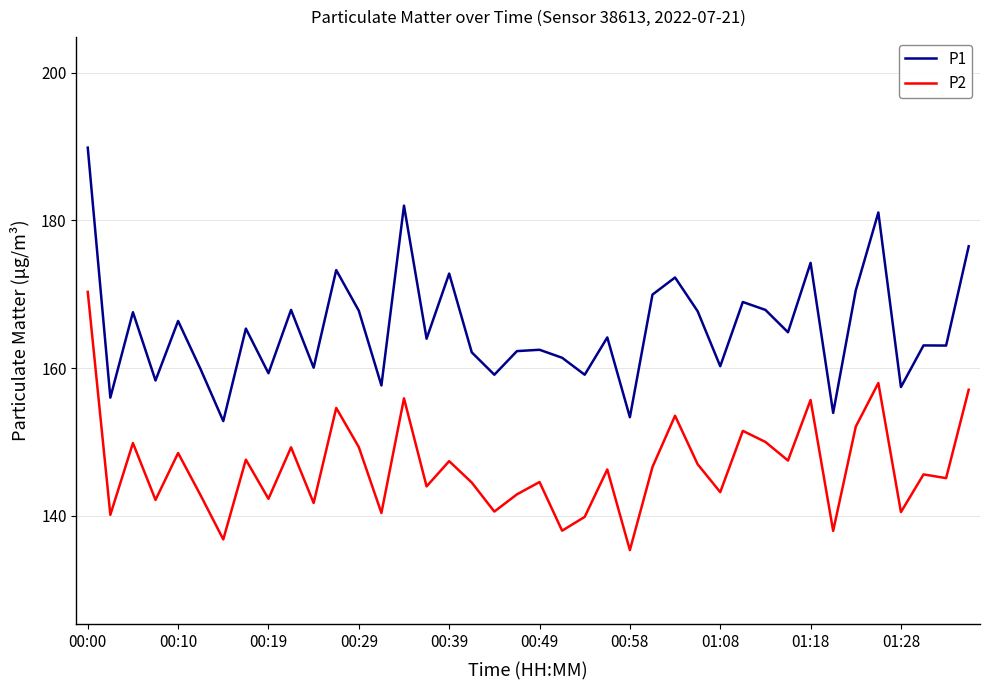

Which series has the largest total across all categories?

P1